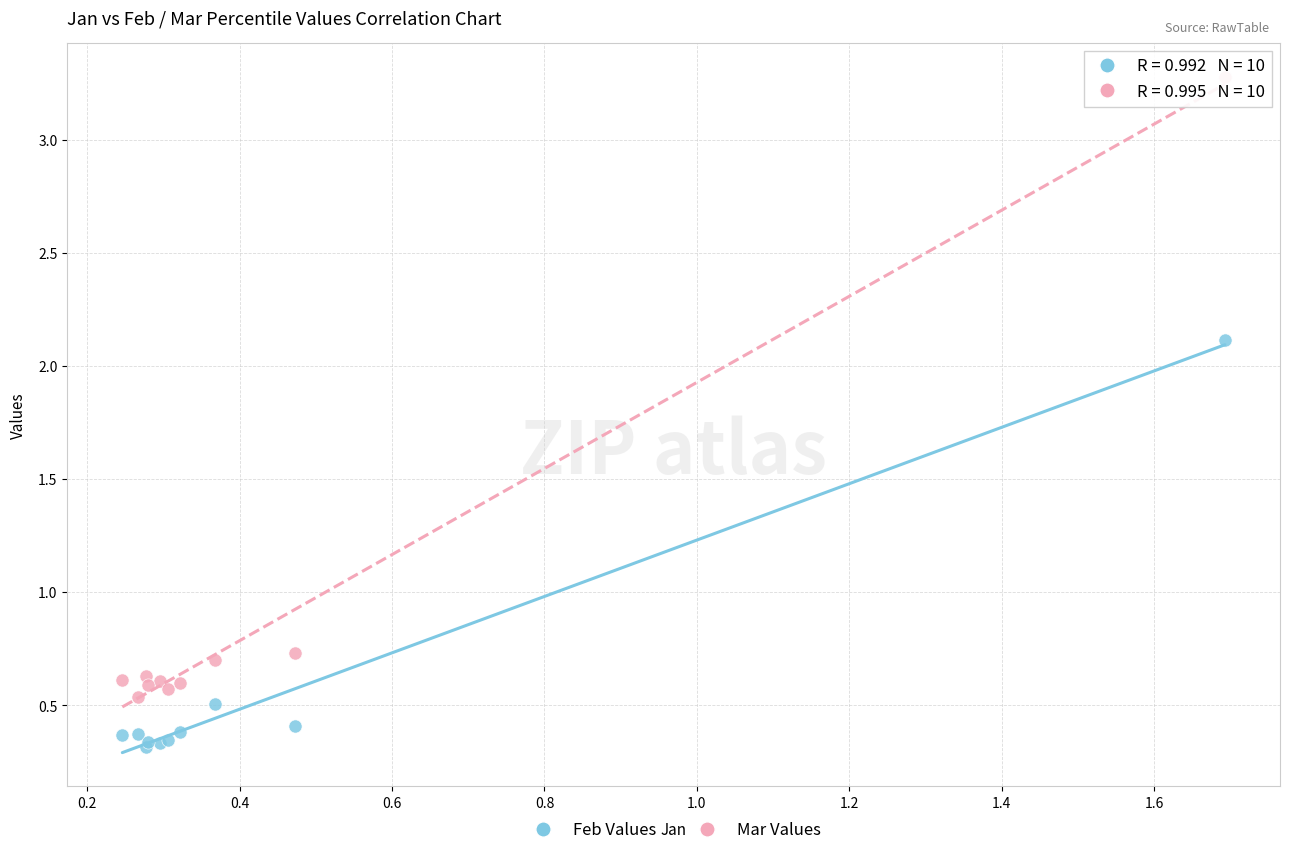

Which series has the largest Y range (max minus min)?

Mar Values